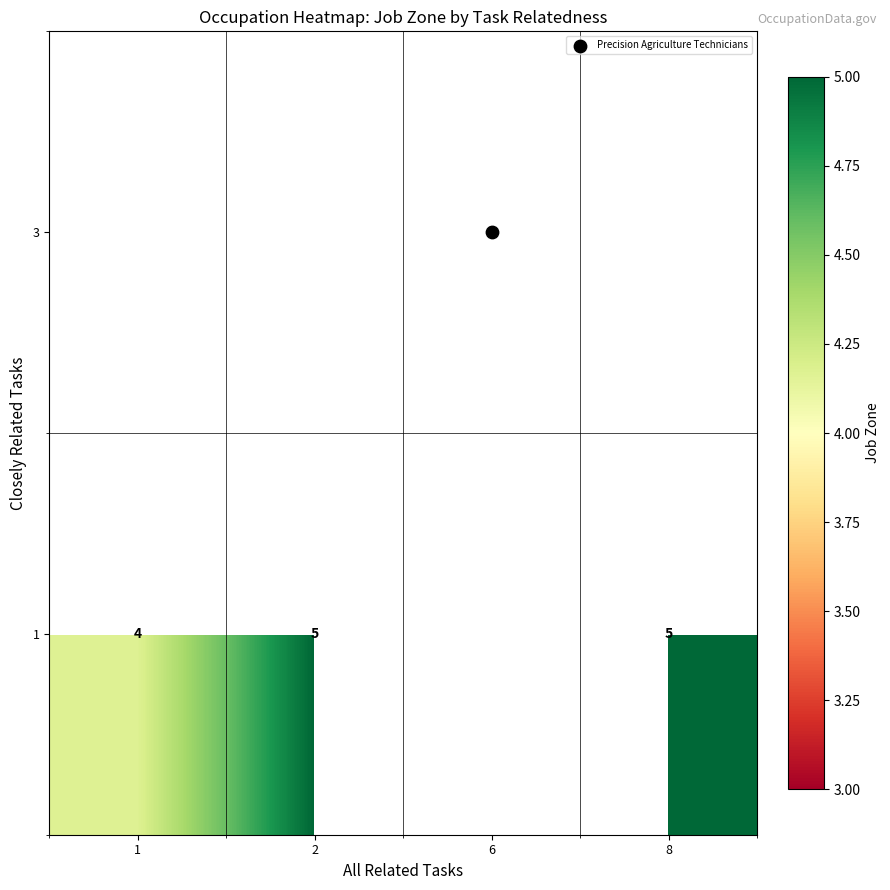

Which category has the lowest value across all series?

6